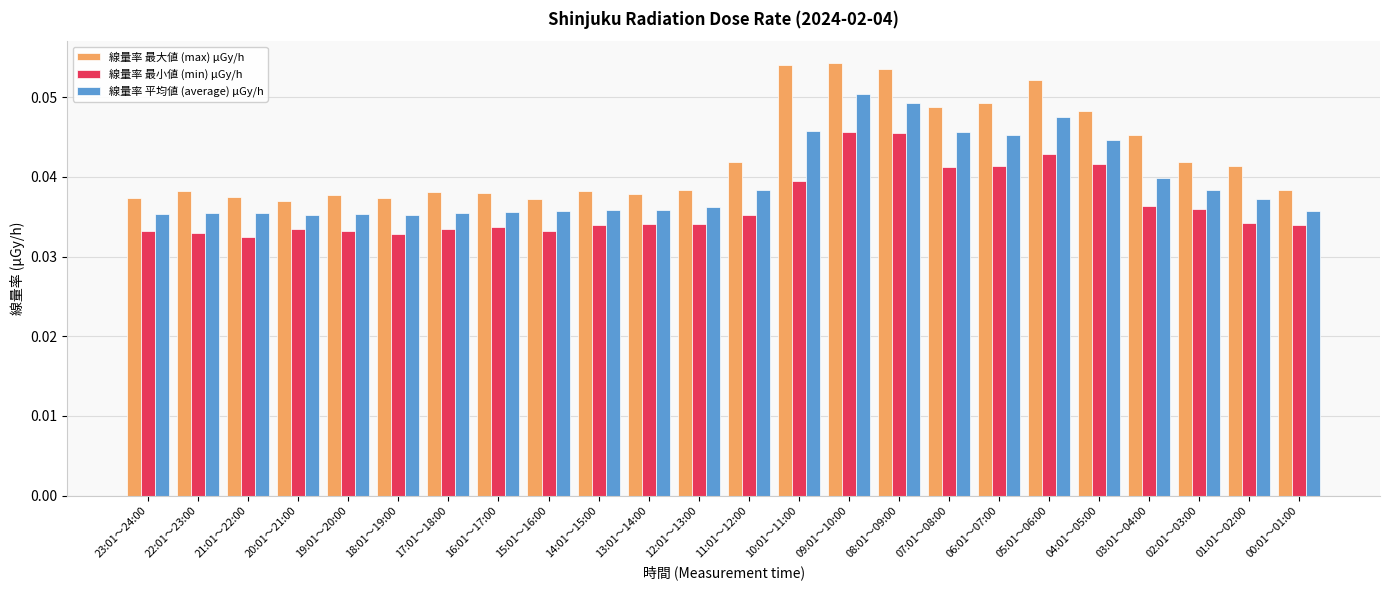

How many 線量率 最大値 (max) μGy/h values are between 0 and 1?

24